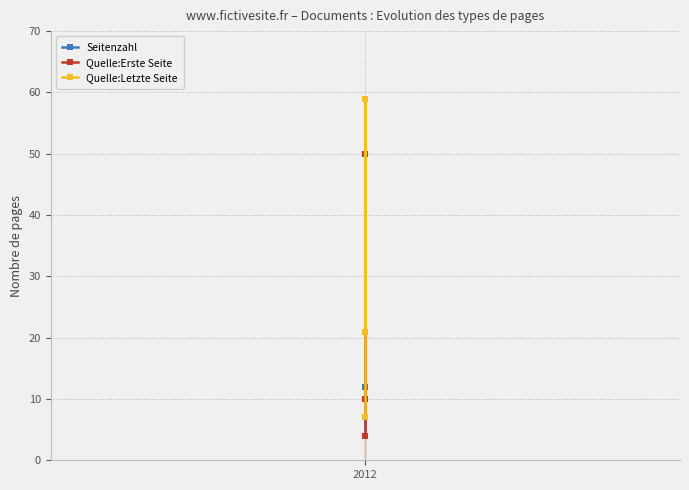

Rank the series by their maximum value, from lowest to highest.

Seitenzahl, Quelle:Erste Seite, Quelle:Letzte Seite